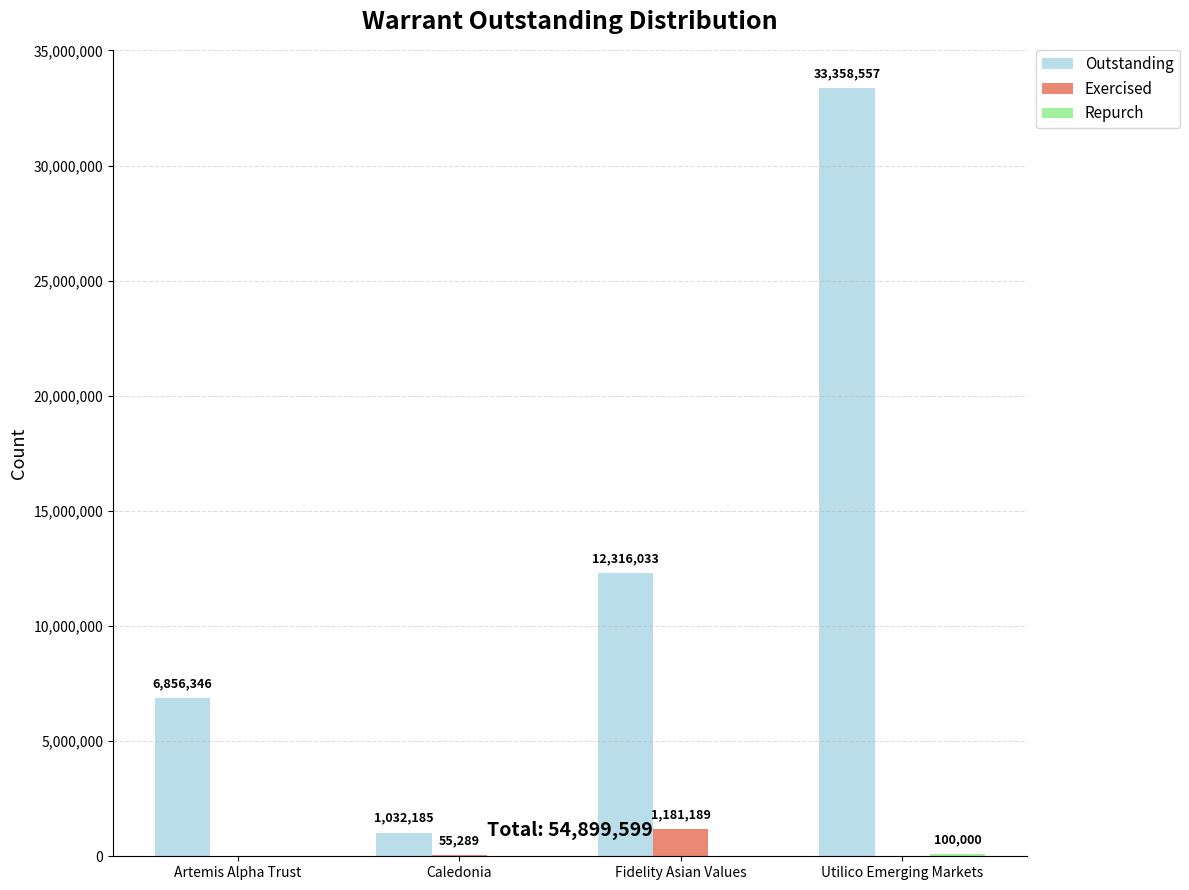

What is the sum of all Exercised values?

1236478